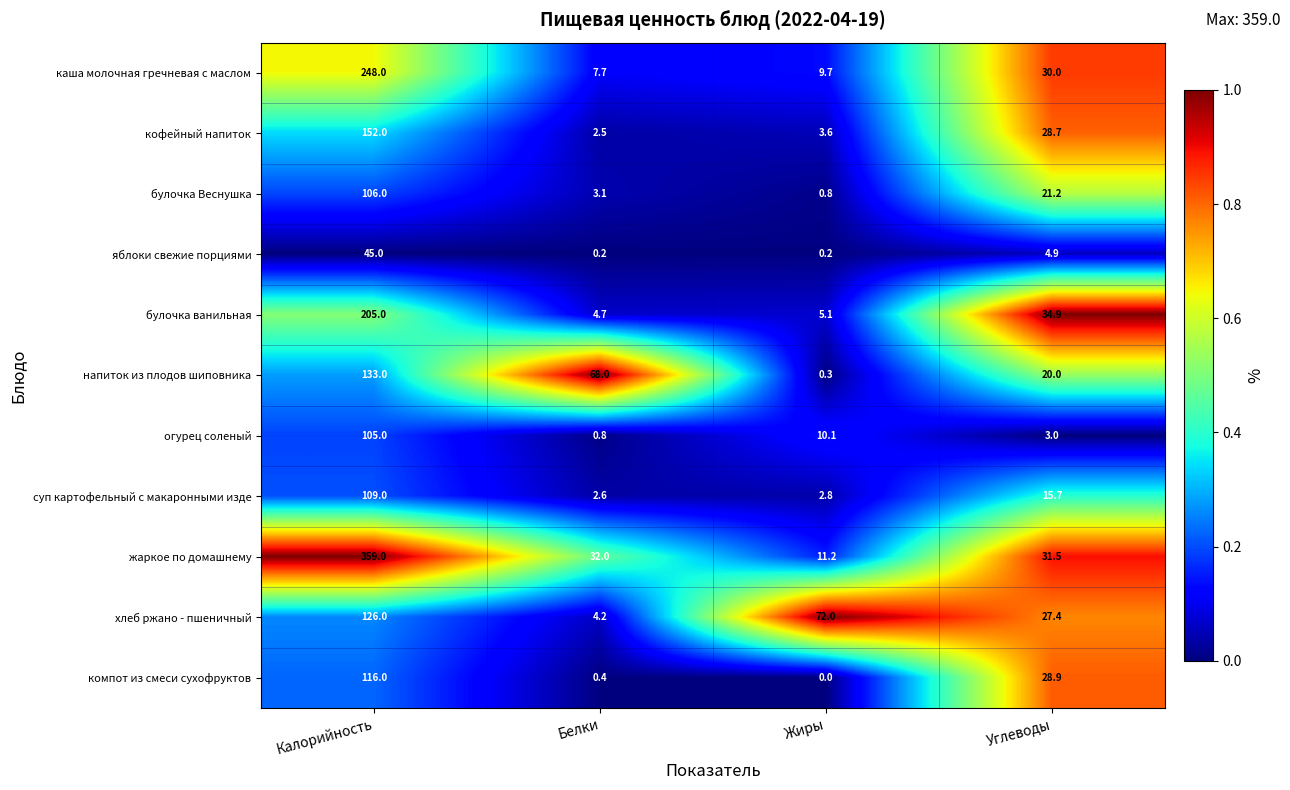

Is it true that яблоки свежие порциями equals 63.4 at Калорийность?

False